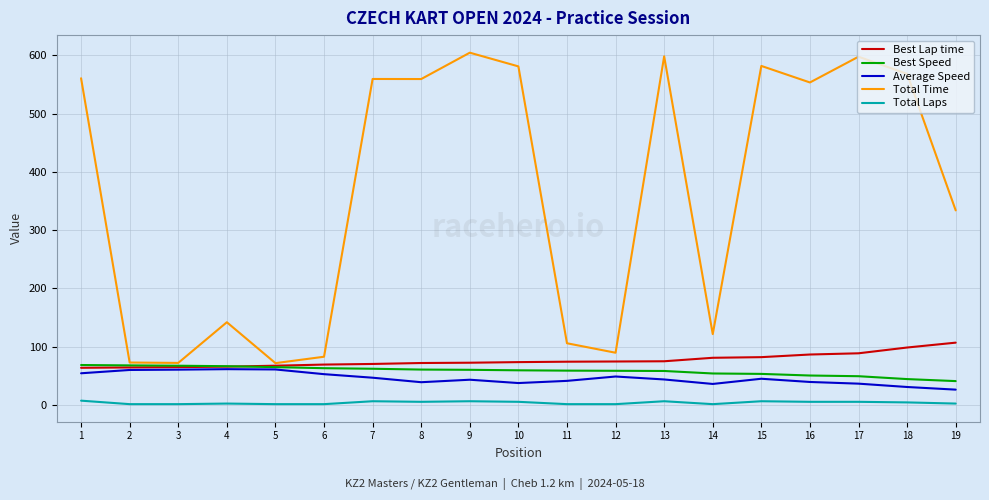

What is the sum of all Best Speed values?

1102.7